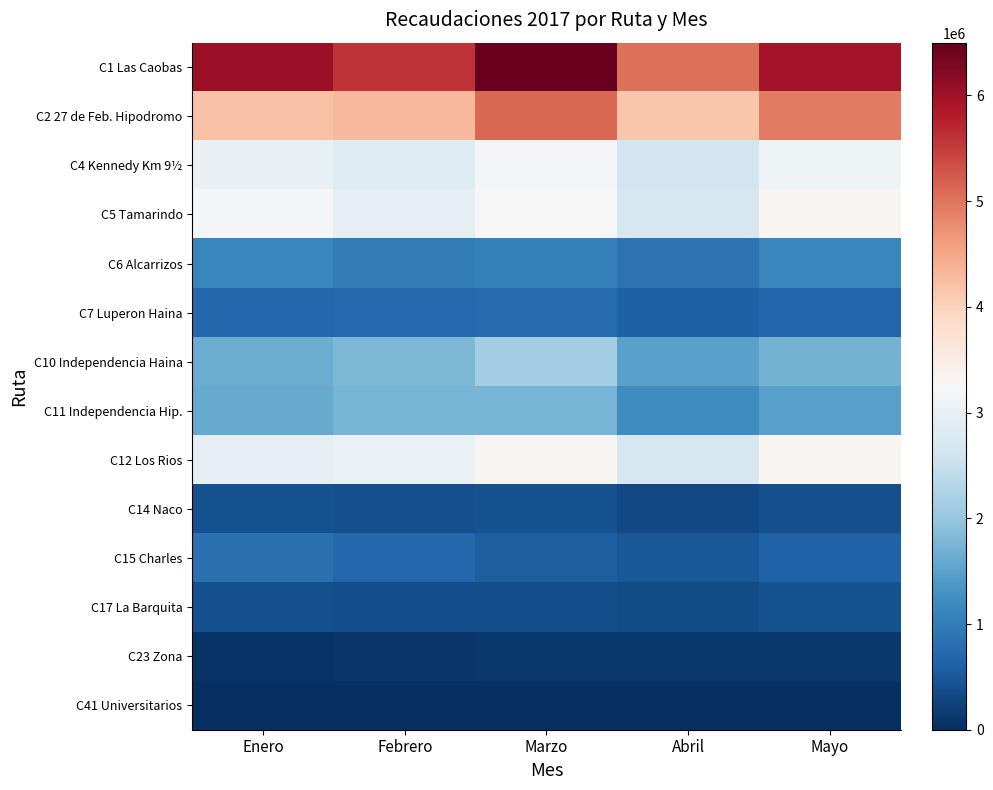

Which series has the widest spread of values?

C1 Las Caobas